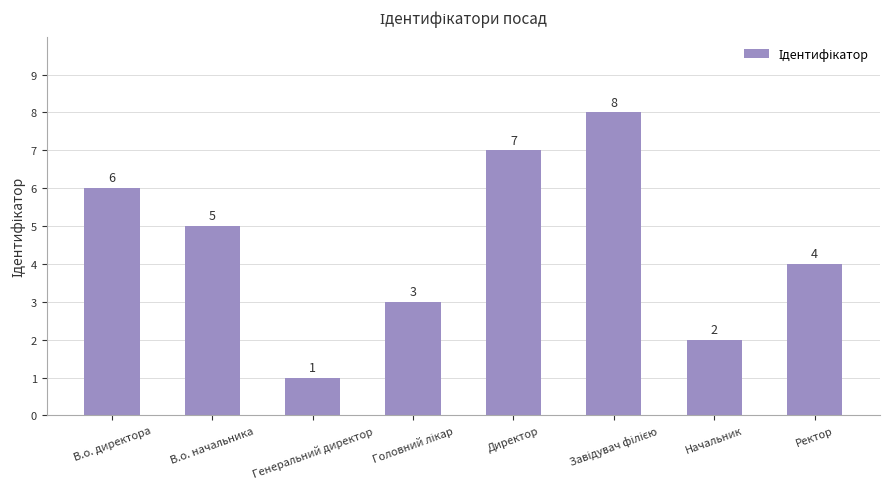

Reading left to right, what are all the values shown in this chart?

6	5	1	3	7	8	2	4